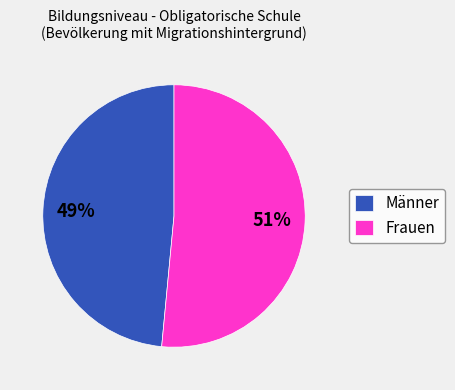

Is the sum of Frauen and Männer greater than half?

Yes